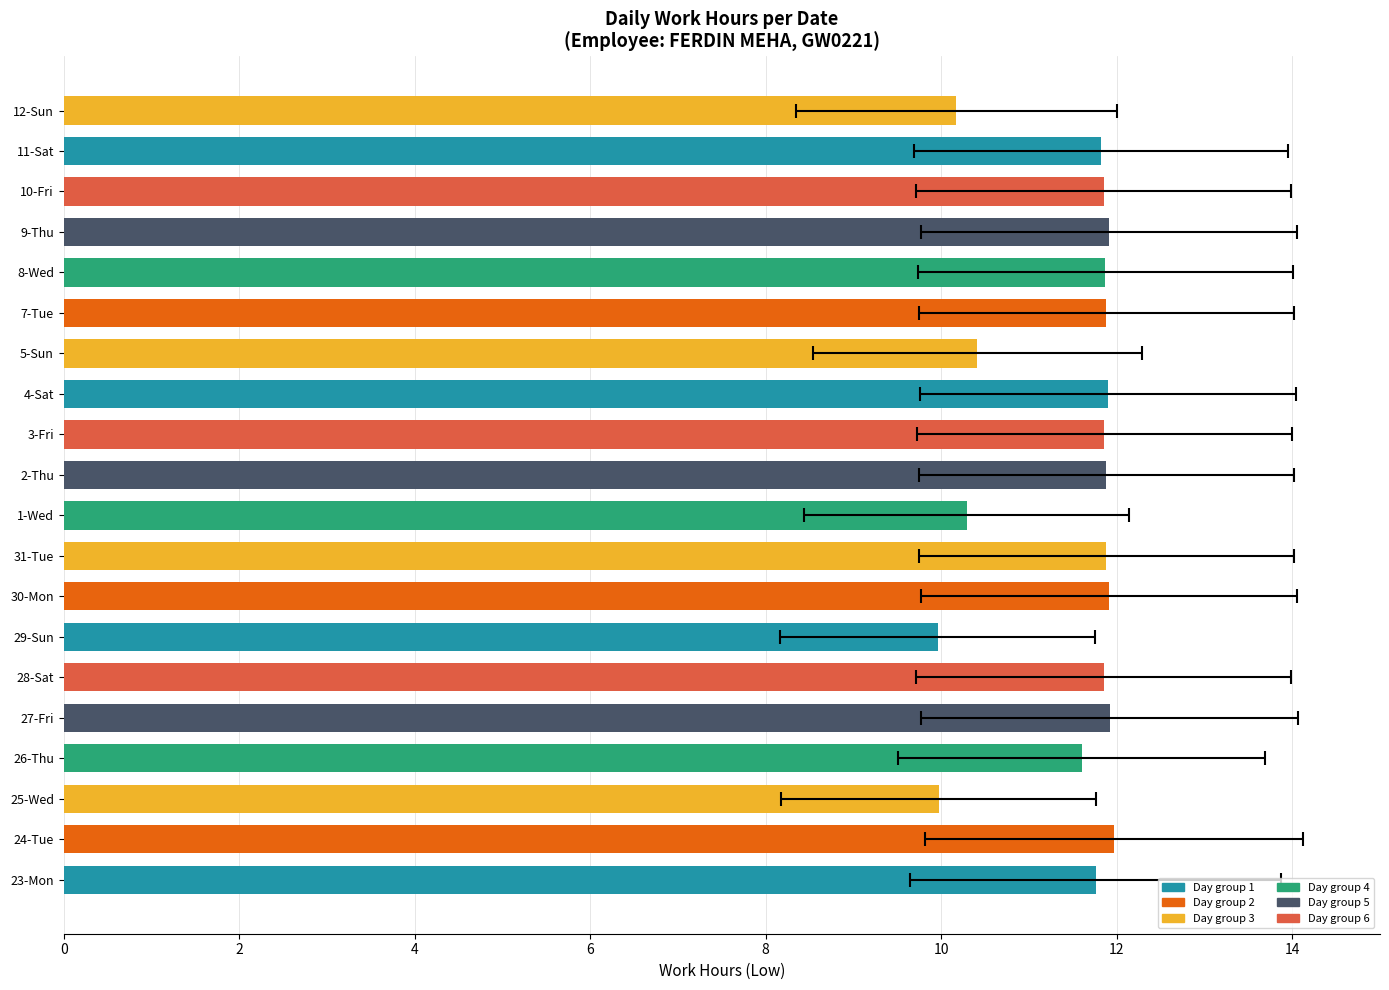

Are the bars horizontal?

Yes